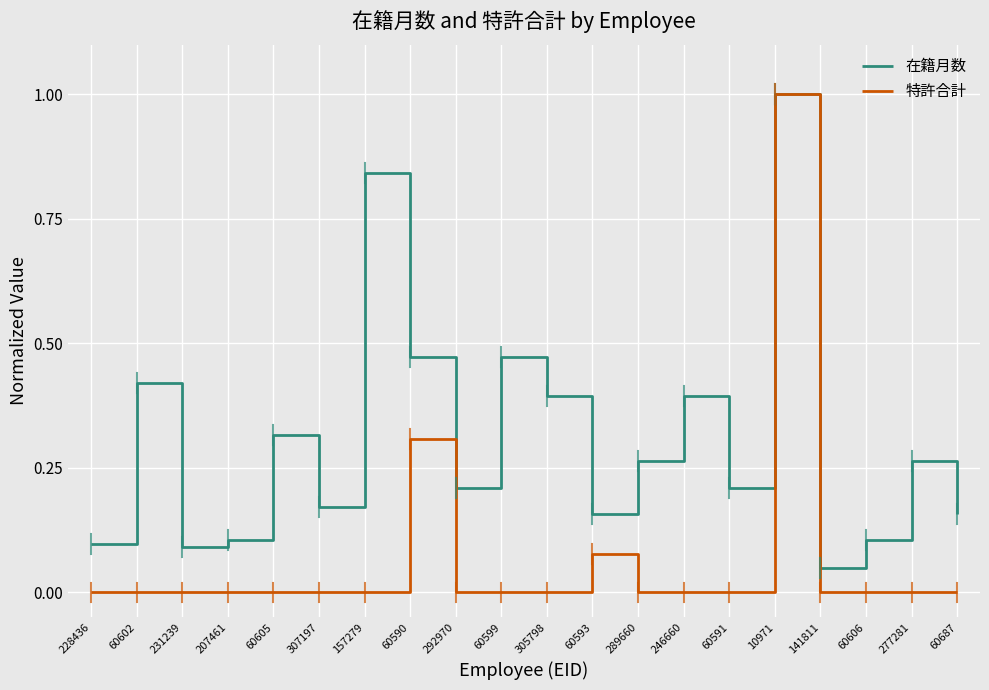

In 在籍月数, how many points are higher than both neighbors (excluding endpoints)?

7